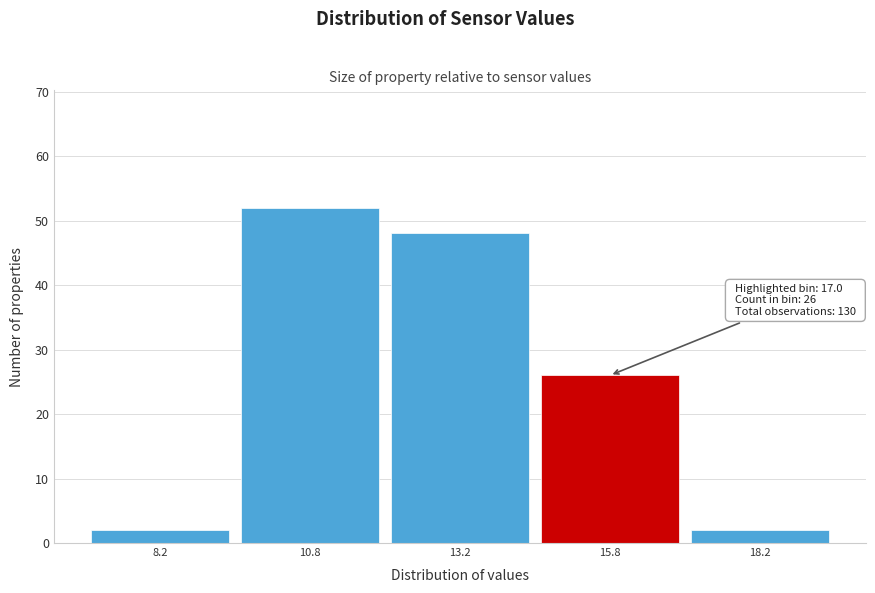

Reading right to left, list all the values displayed in this chart.

18.2=2	15.8=26	13.2=48	10.8=52	8.2=2